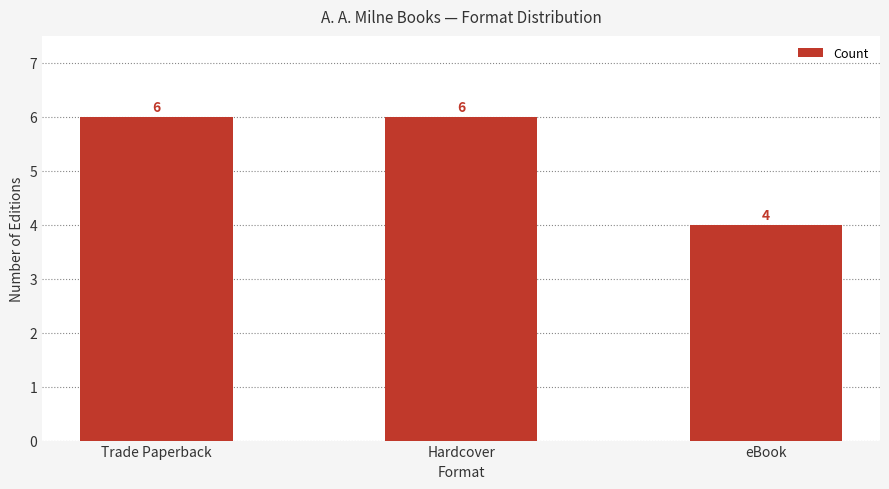

Approximately how many times larger is the value at Trade Paperback compared to eBook?

1.5